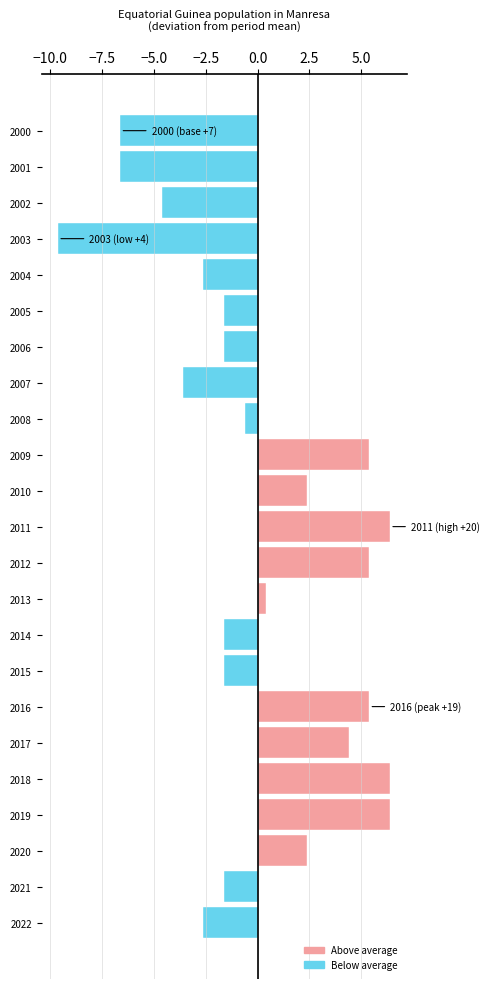

Is it true that the value at 2010 is 1.6?

False